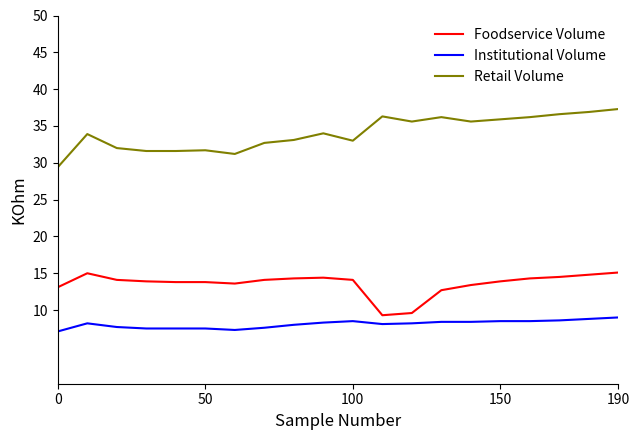

Which series has the largest total across all categories?

Retail Volume